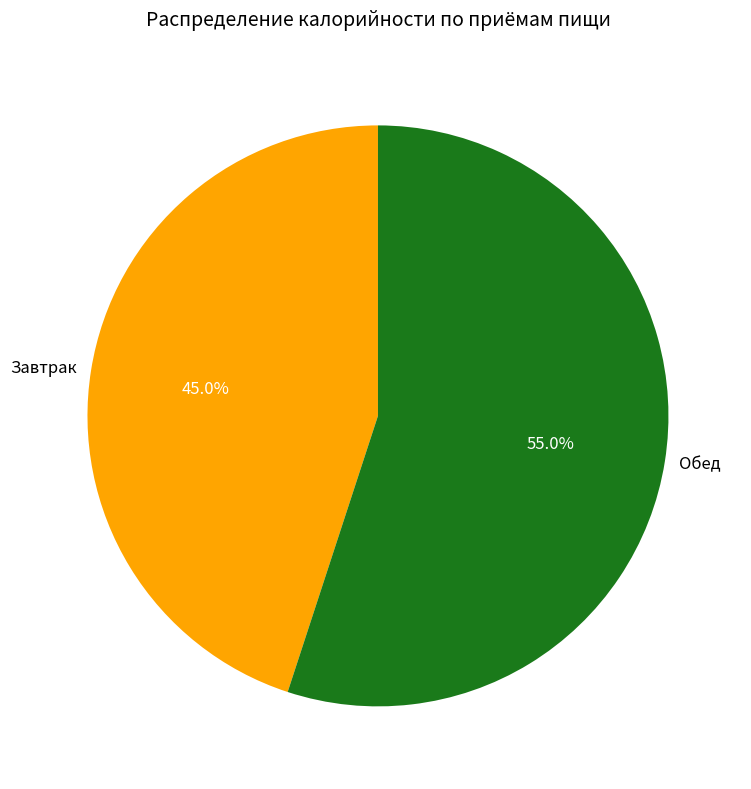

Which category has the smallest portion of the pie?

Завтрак